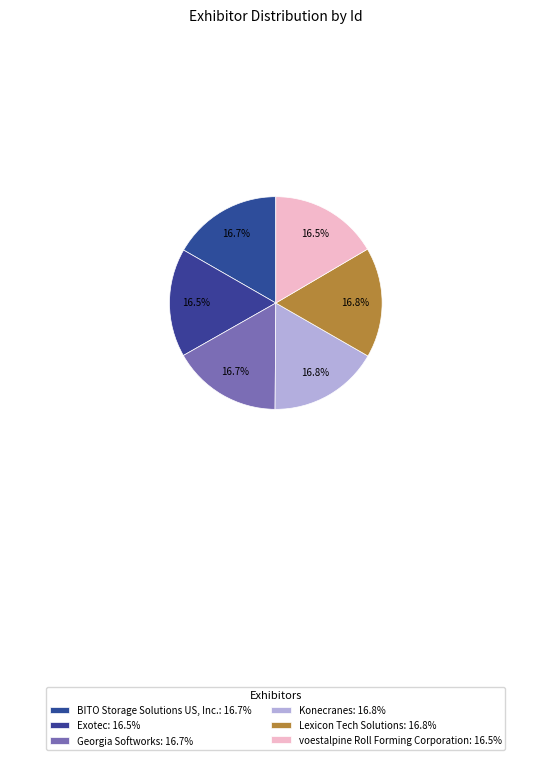

Is there any slice that represents more than half of the pie?

No